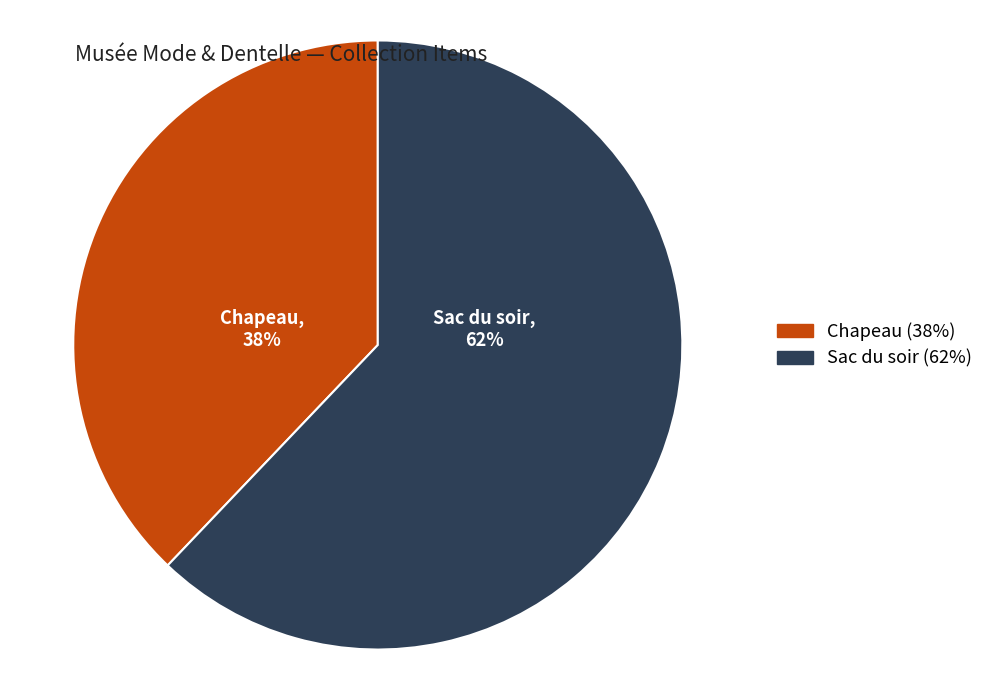

What percentage is the Sac du soir slice, to the nearest percent?

62%